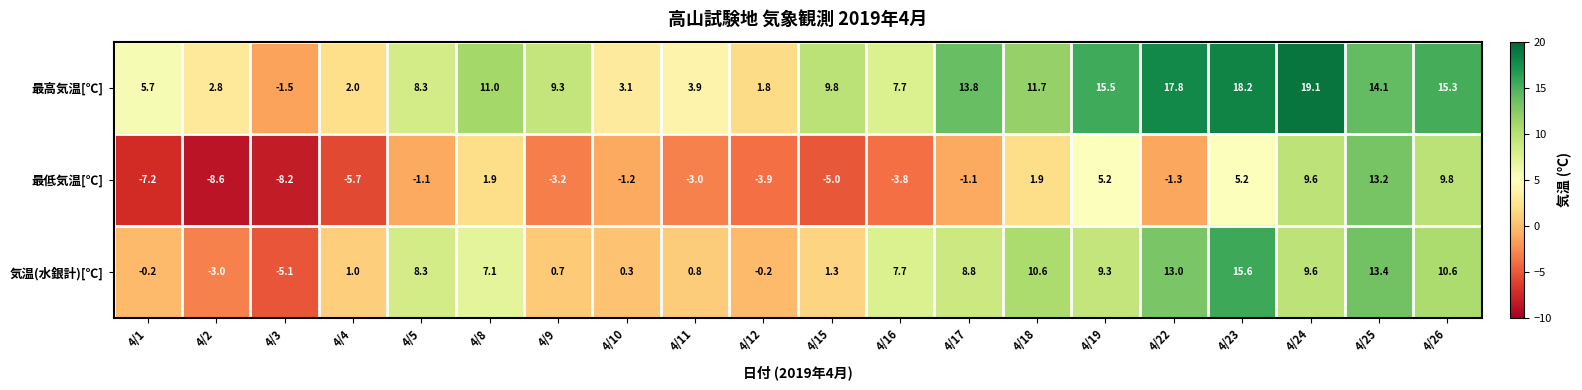

Is it true that 最高気温[℃] equals 22.4 at 4/26?

False